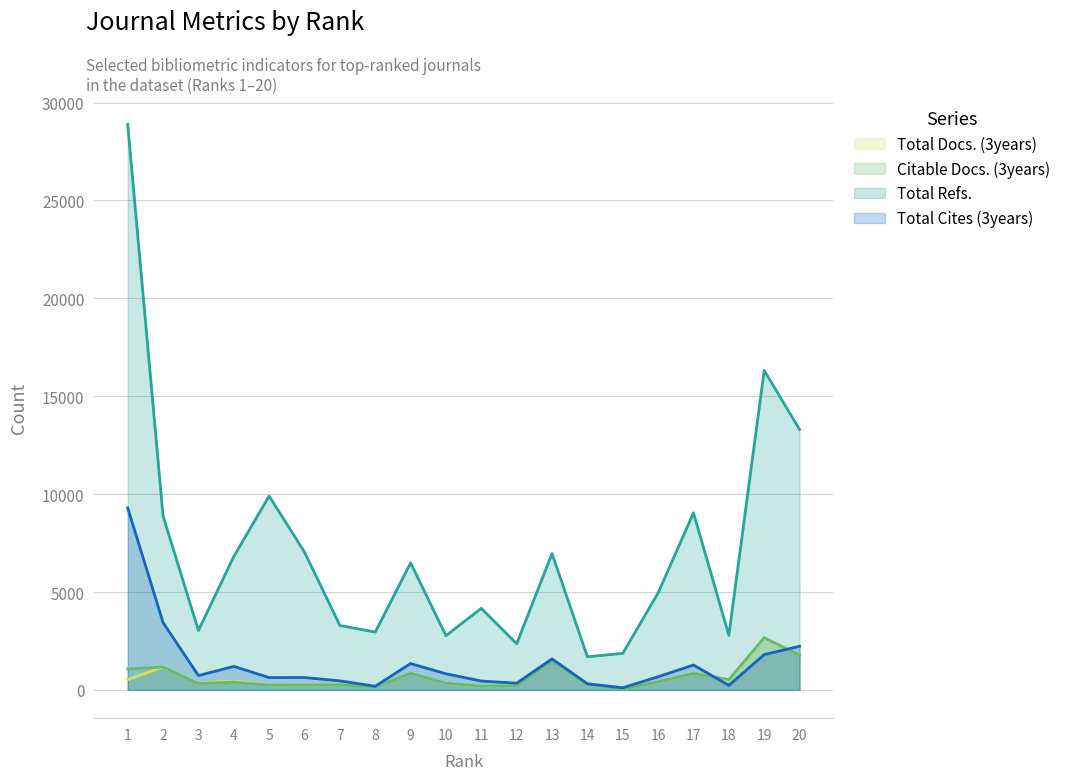

At how many categories does at least one series exceed 25819?

1